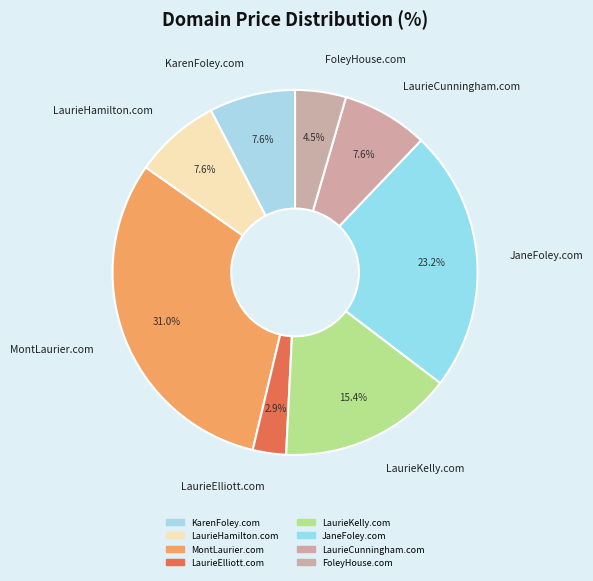

To the nearest percent, what is the combined percentage of LaurieKelly.com and JaneFoley.com?

39%